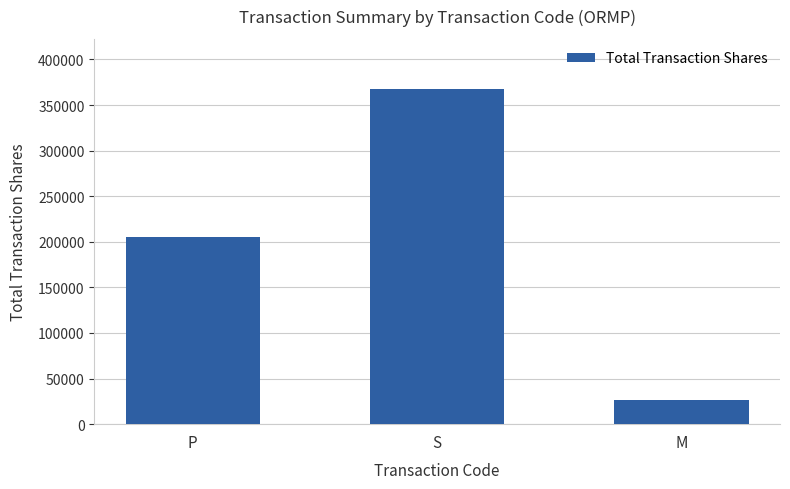

Is it true that the value at M is 26667?

True